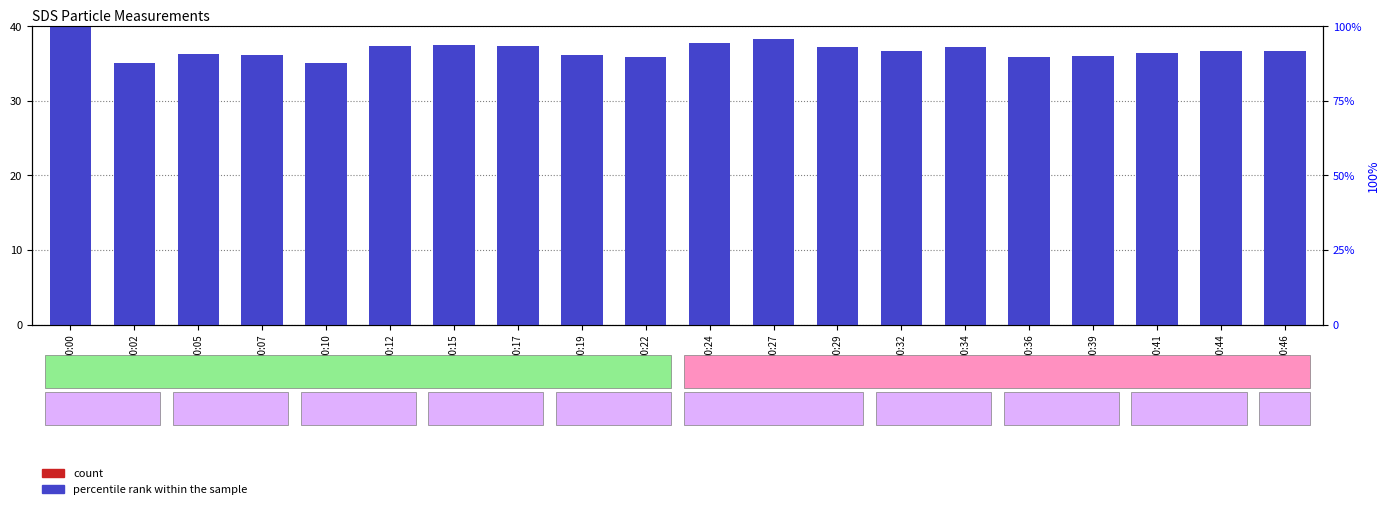

Which series has the largest total across all categories?

percentile rank within the sample